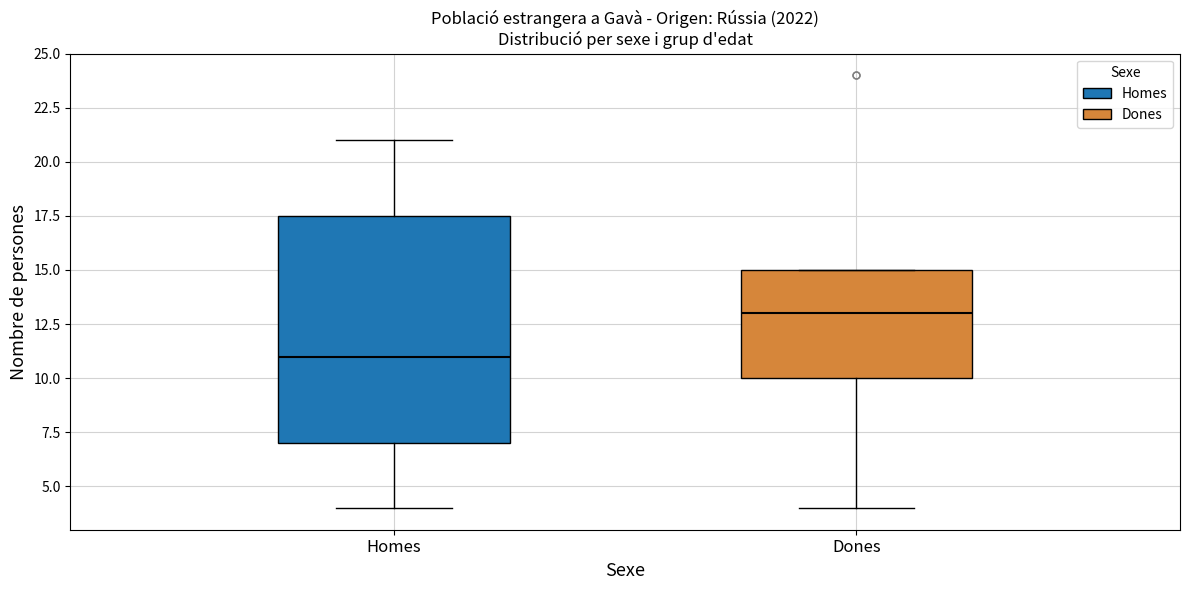

Reading left to right, read every box against the y-axis: the position of its median line, the range the box covers, and the ends of its whiskers. The values are not printed on the chart, so give them approximately, as read against the axis.

Homes: median 11.0, box 7.0 to 17.5, whiskers 4.0 to 21.0
Dones: median 13.0, box 10.0 to 15.0, whiskers 4.0 to 15.0